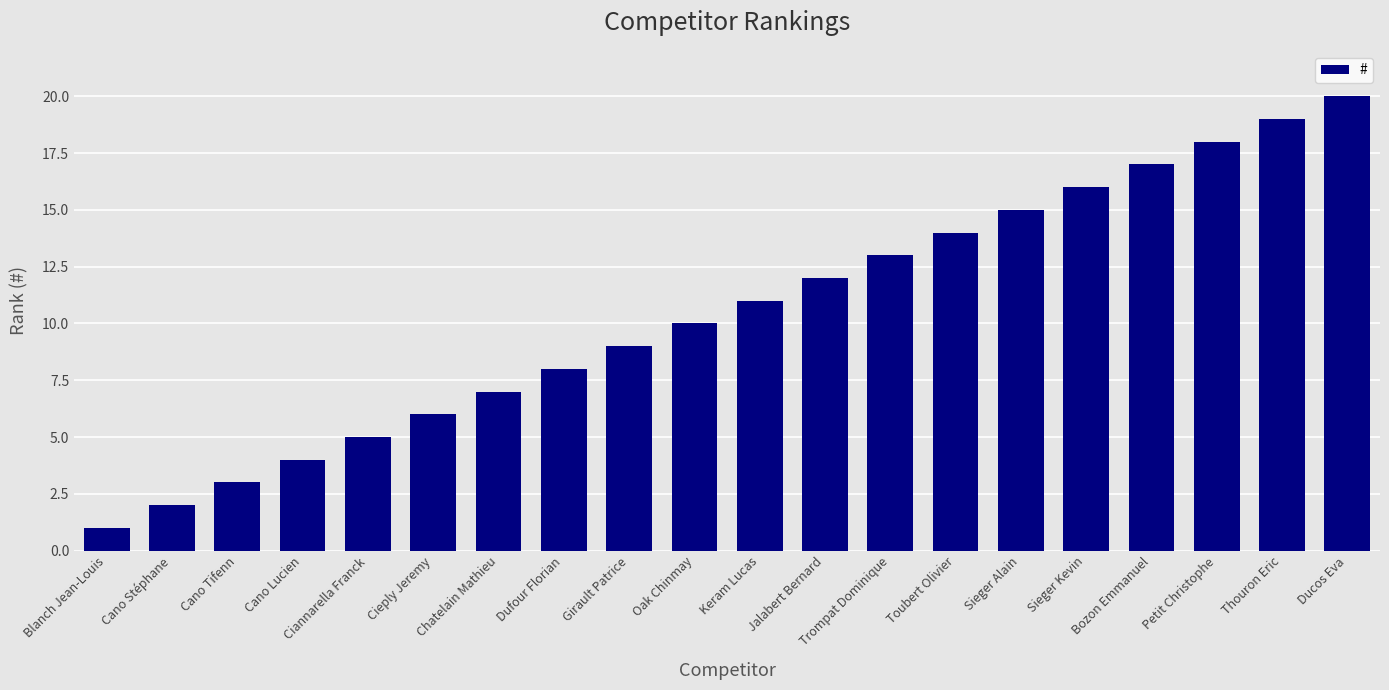

List the labels in order of value, smallest first.

Blanch Jean-Louis, Cano Stéphane, Cano Tifenn, Cano Lucien, Ciannarella Franck, Cieply Jeremy, Chatelain Mathieu, Dufour Florian, Girault Patrice, Oak Chinmay, Keram Lucas, Jalabert Bernard, Trompat Dominique, Toubert Olivier, Sieger Alain, Sieger Kevin, Bozon Emmanuel, Petit Christophe, Thouron Eric, Ducos Eva